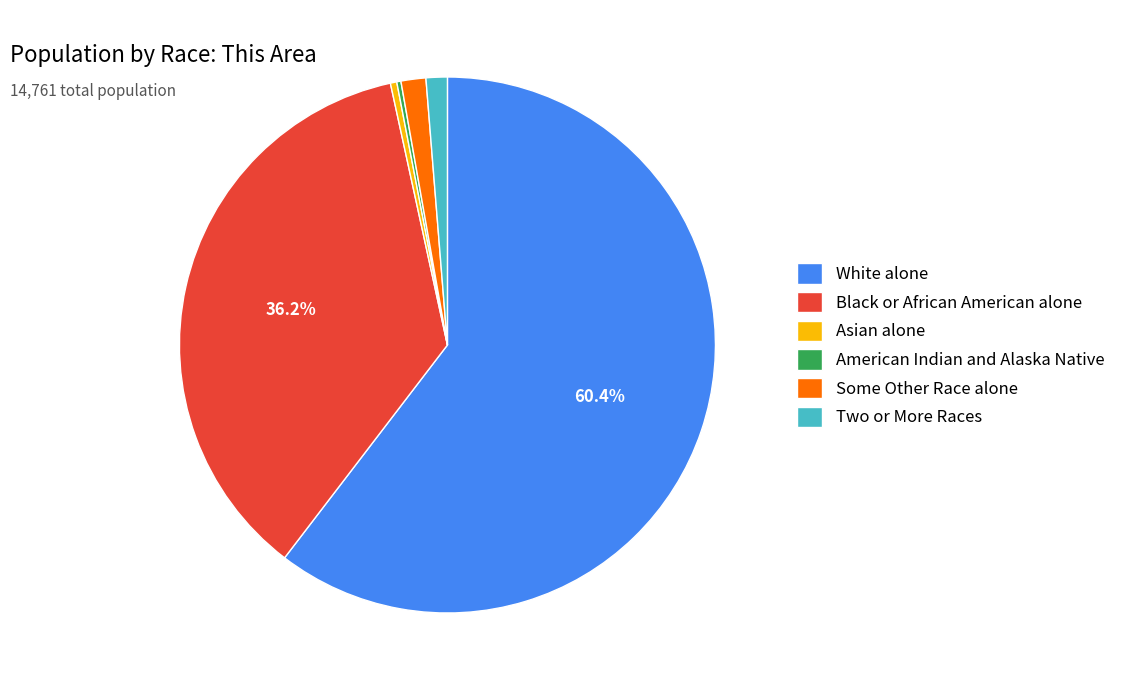

Combined, do White alone and Asian alone account for over 50%?

Yes